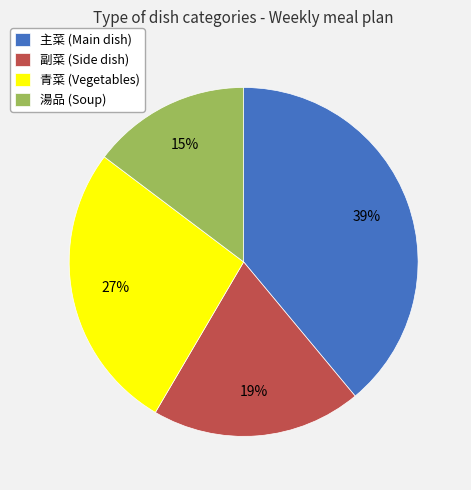

Is the sum of 副菜 (Side dish) and 青菜 (Vegetables) greater than half?

No